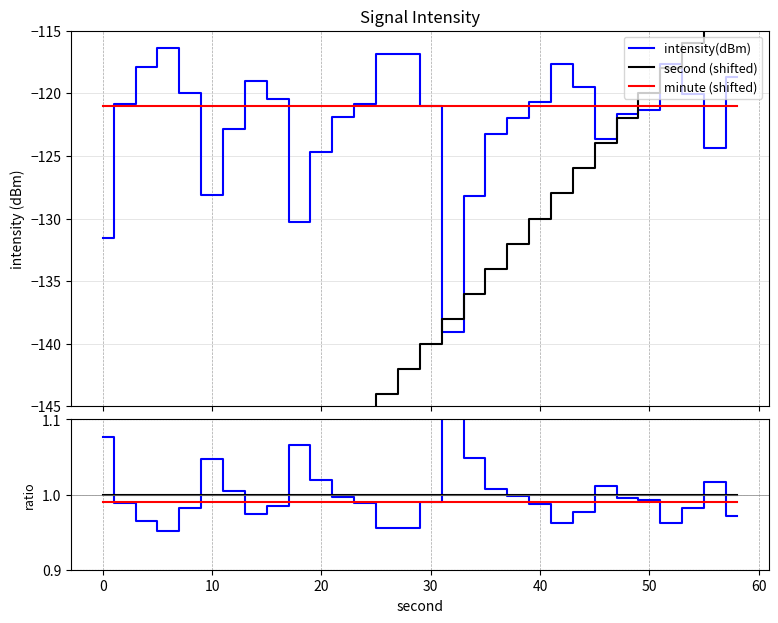

What is the value of the minute (shifted) point at the 29th from the left?

-121.0